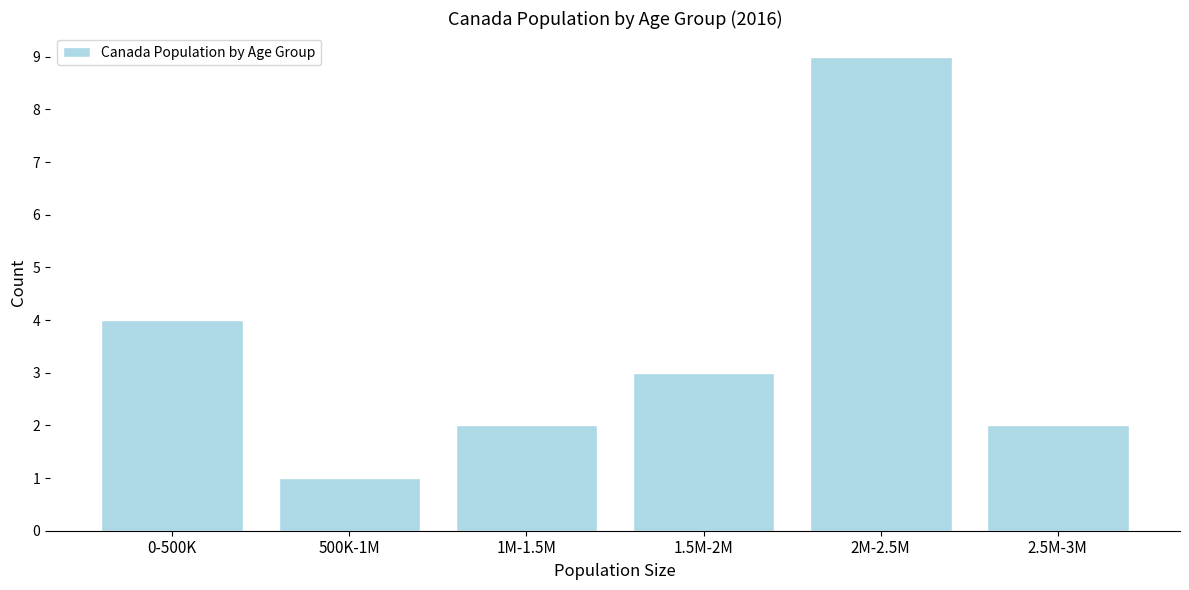

Reading right to left, transcribe all the data shown in this chart.

2	9	3	2	1	4